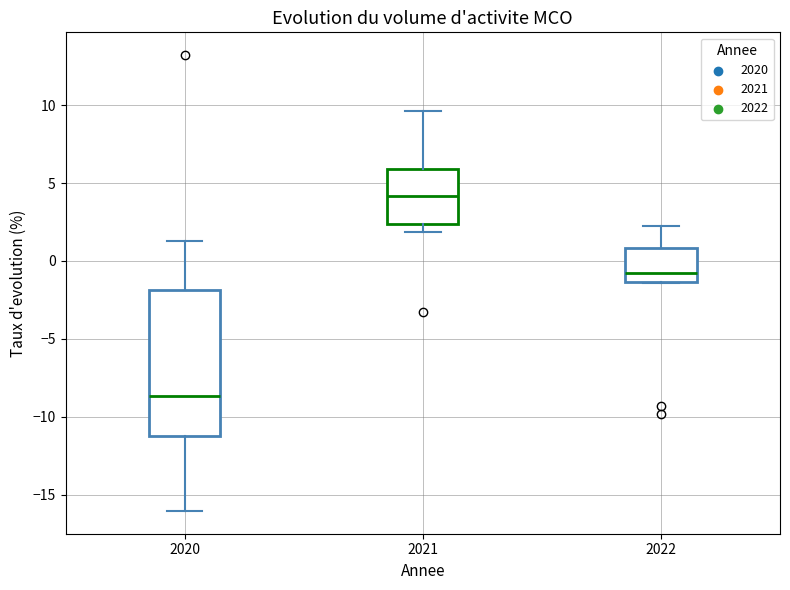

Reading left to right, transcribe this box plot: for each box, give where its median line is, the range the box spans, and where its two whiskers end, as read against the y-axis. The values are not printed on the chart, so give them approximately, as read against the axis.

2020: median -8.5, box -11.5 to -2.0, whiskers -16.0 to 1.5
2021: median 4.0, box 2.5 to 6.0, whiskers 2.0 to 9.5
2022: median -0.5, box -1.5 to 1.0, whiskers -1.5 to 2.5